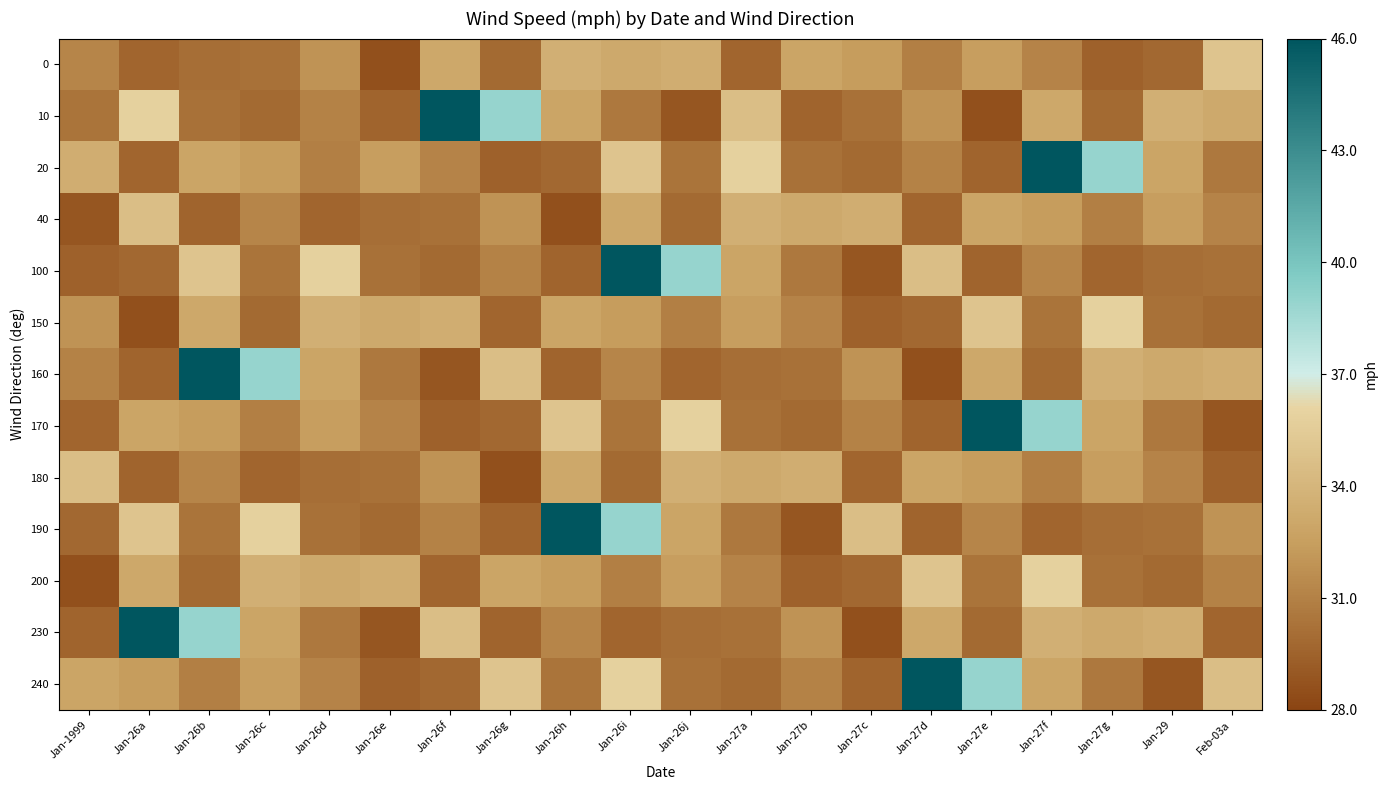

Which series changed the most between Jan-27g and Feb-03a?

20